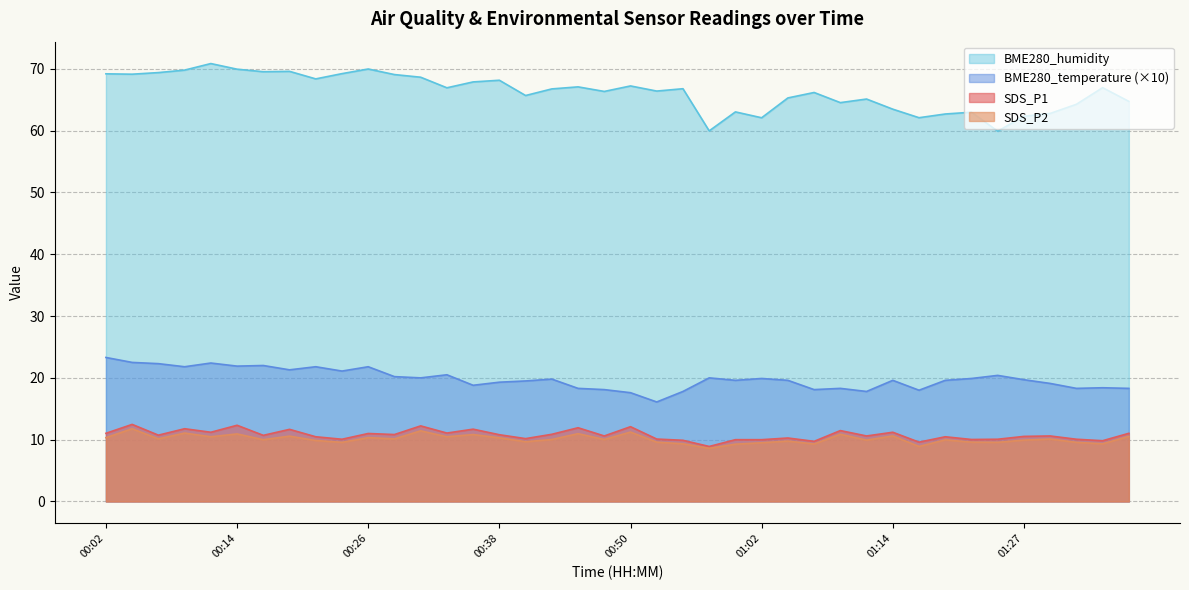

In BME280_humidity, how many points are higher than both neighbors (excluding endpoints)?

12